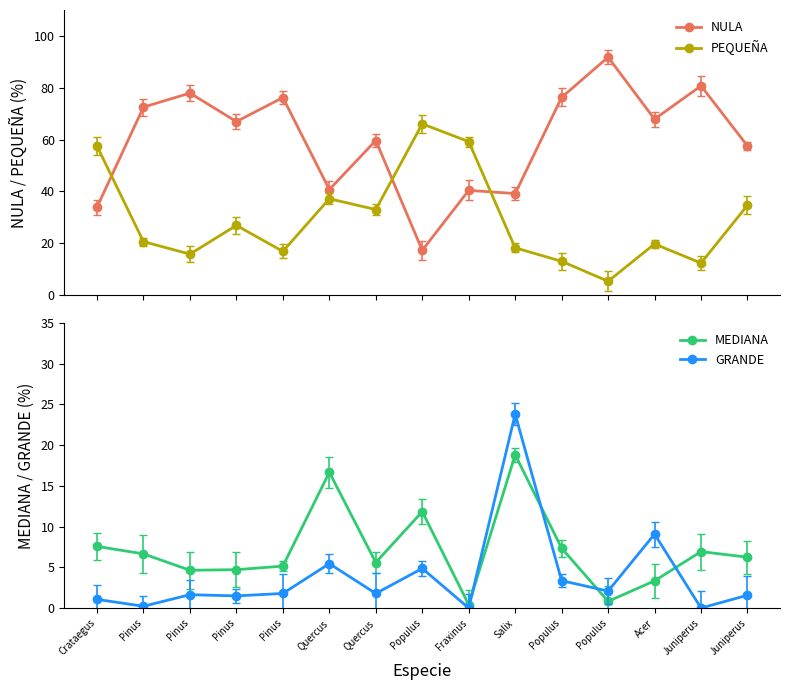

Which category has the highest value in the GRANDE series?

Salix